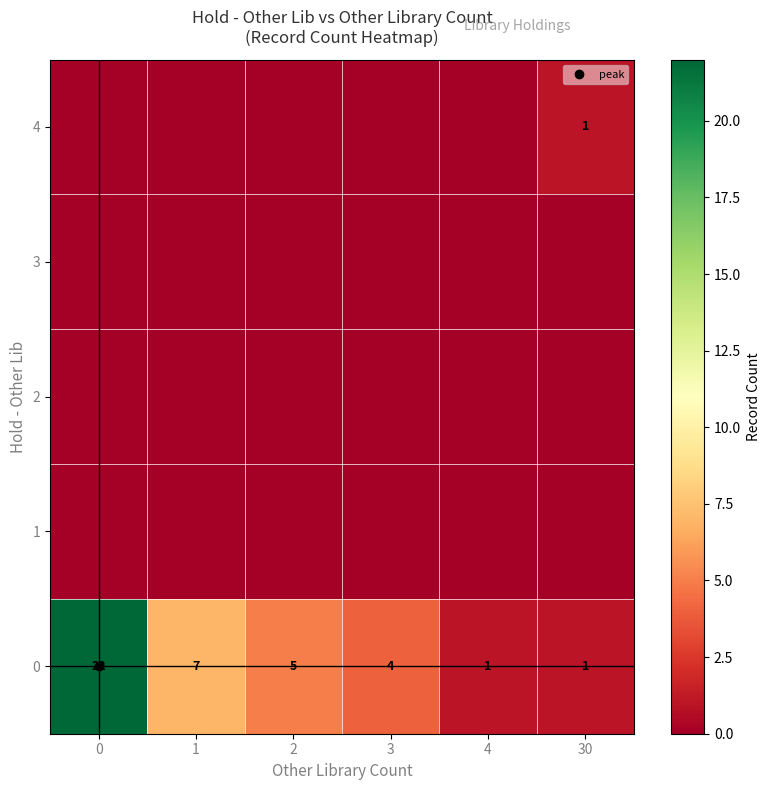

Count the number of data series in this chart.

5